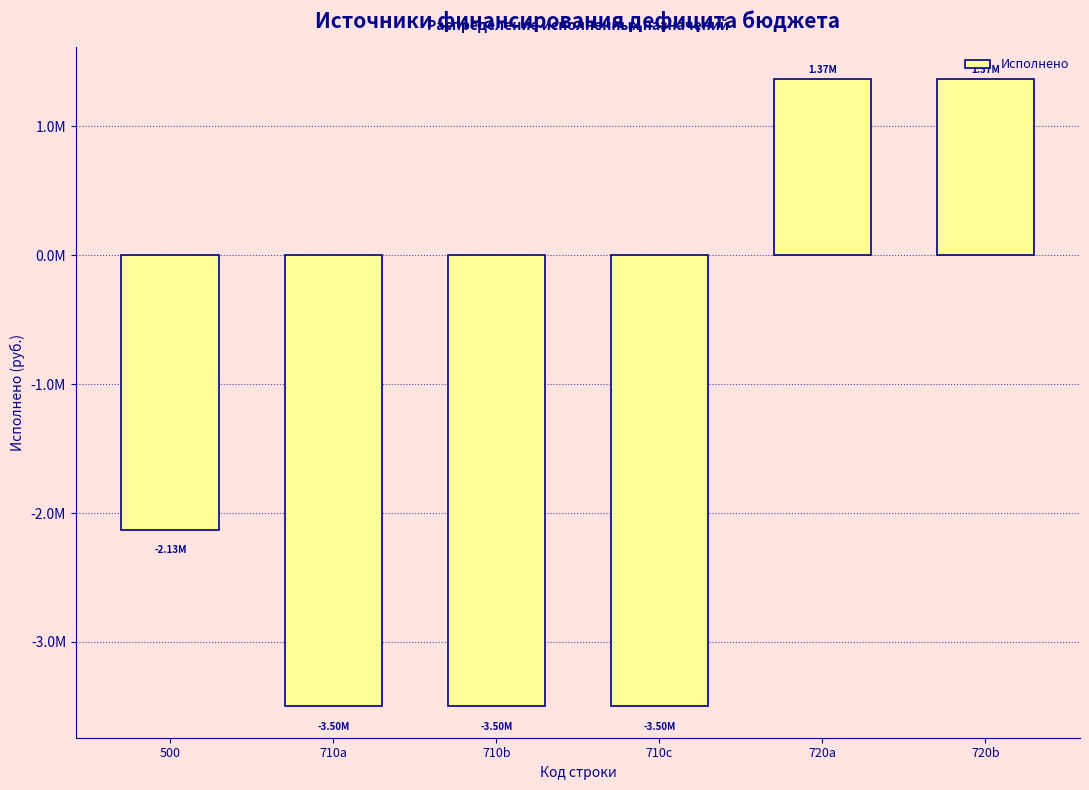

Does the chart contain any negative values?

Yes